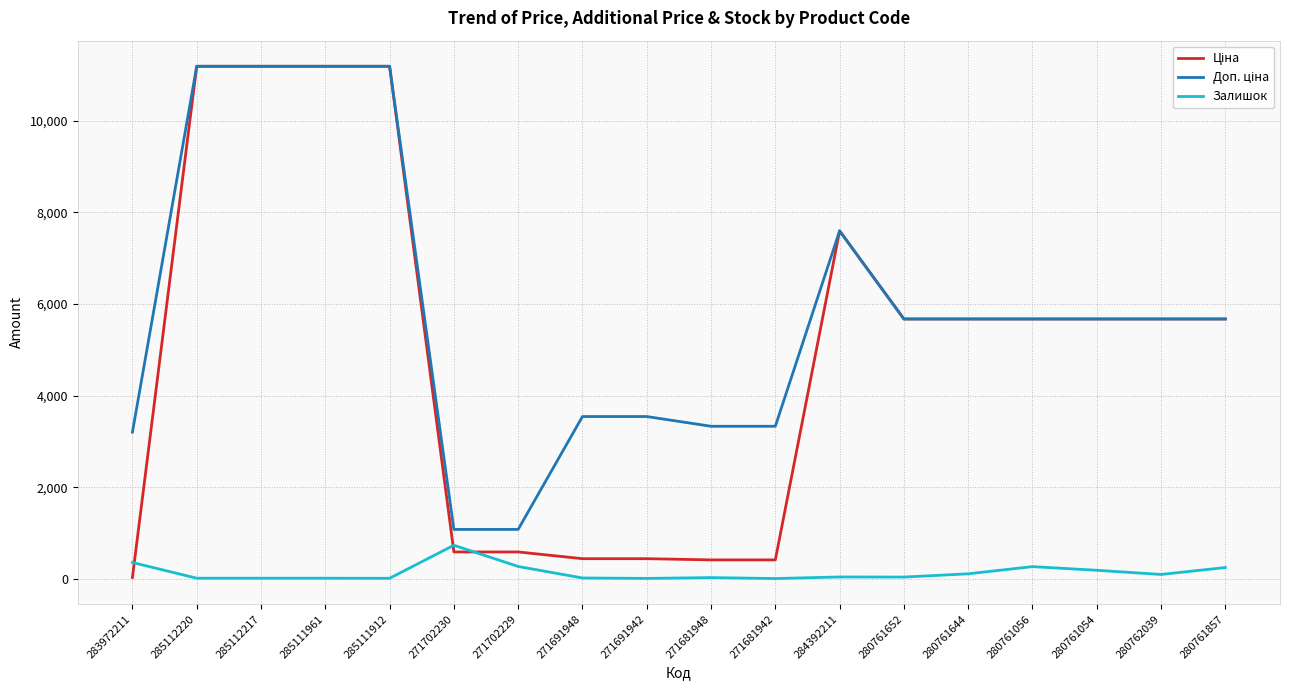

Is it true that Залишок equals 30.0 at 271681948?

True